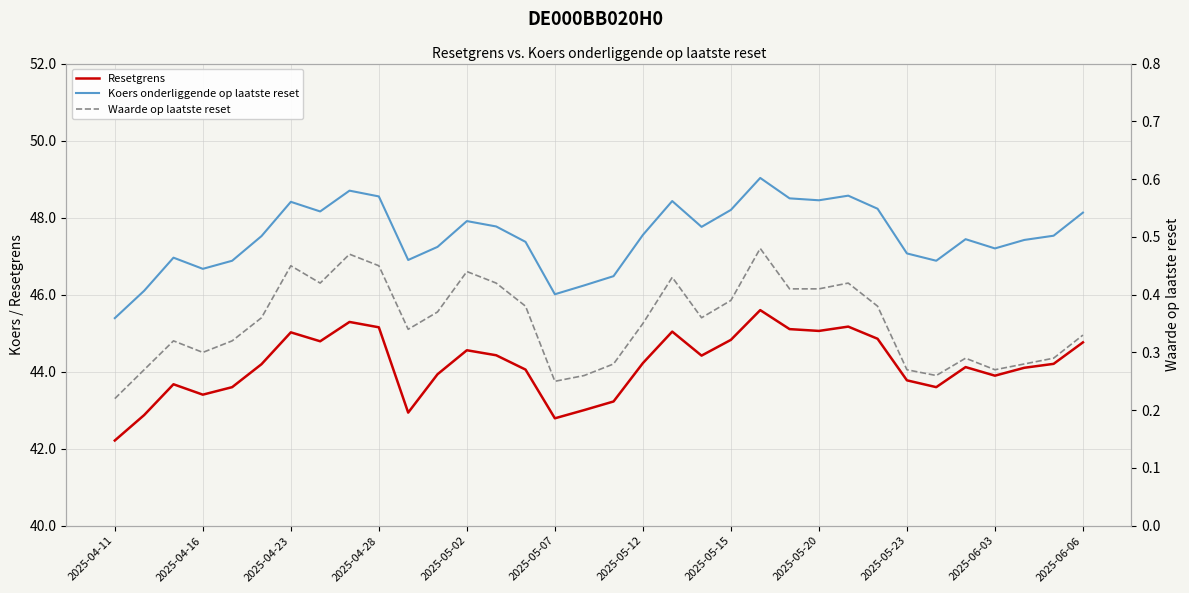

The value of Resetgrens at 23 is 45.1. True or false?

True